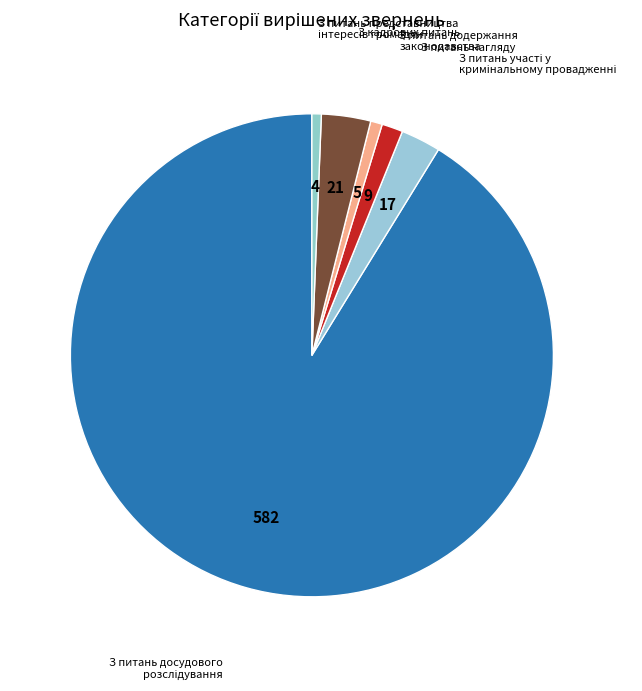

Which slice is the largest?

З питань досудового розслідування